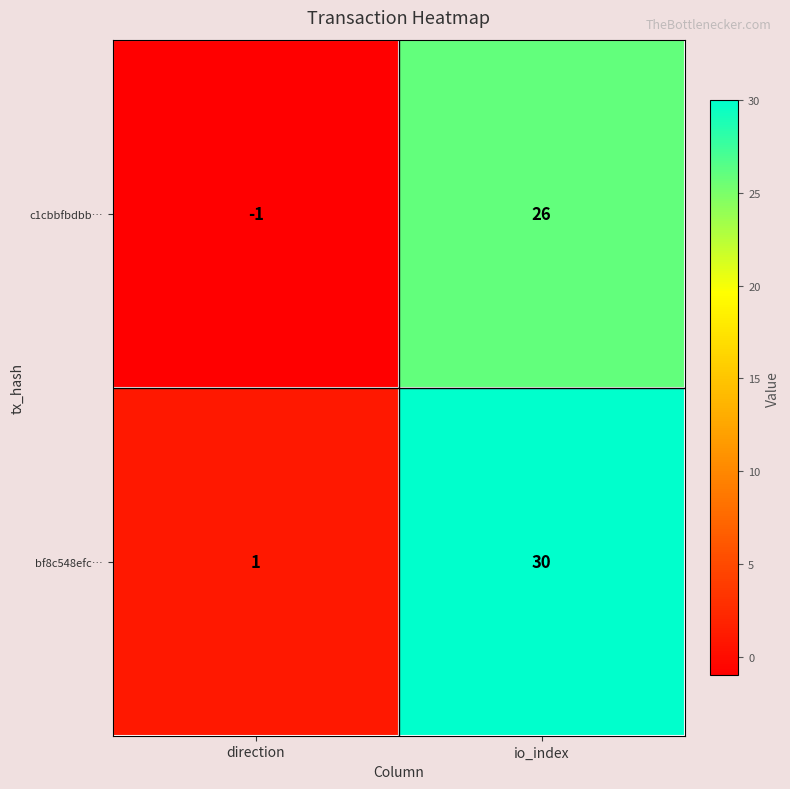

Reading left to right, transcribe all the data shown in this chart.

c1cbbfbdbb…: direction=-1	io_index=26
bf8c548efc…: direction=1	io_index=30